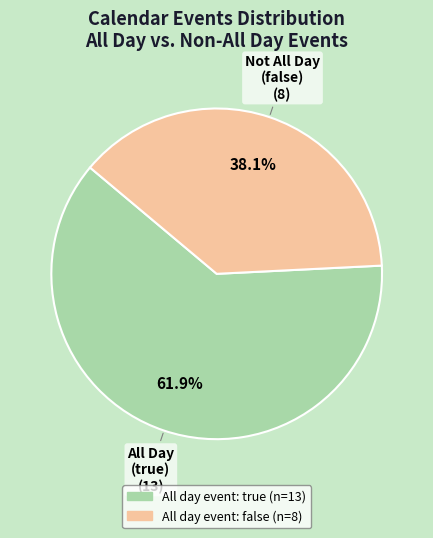

Does any single category account for the majority?

Yes